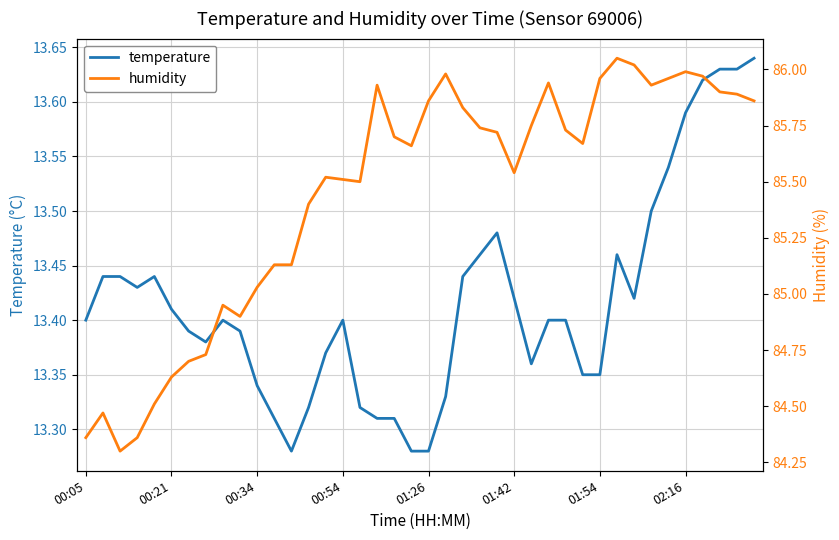

Where does the humidity series first go above 85?

00:34